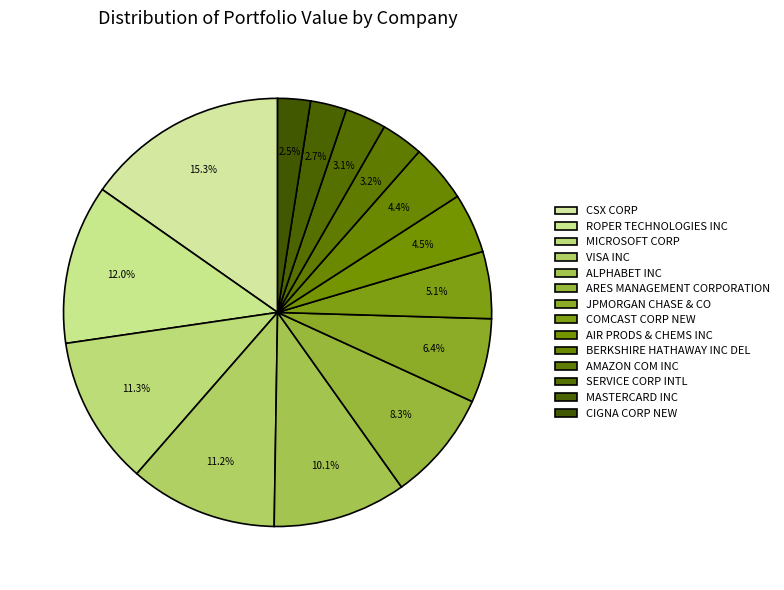

Does AMAZON COM INC account for over 50% of the chart?

No